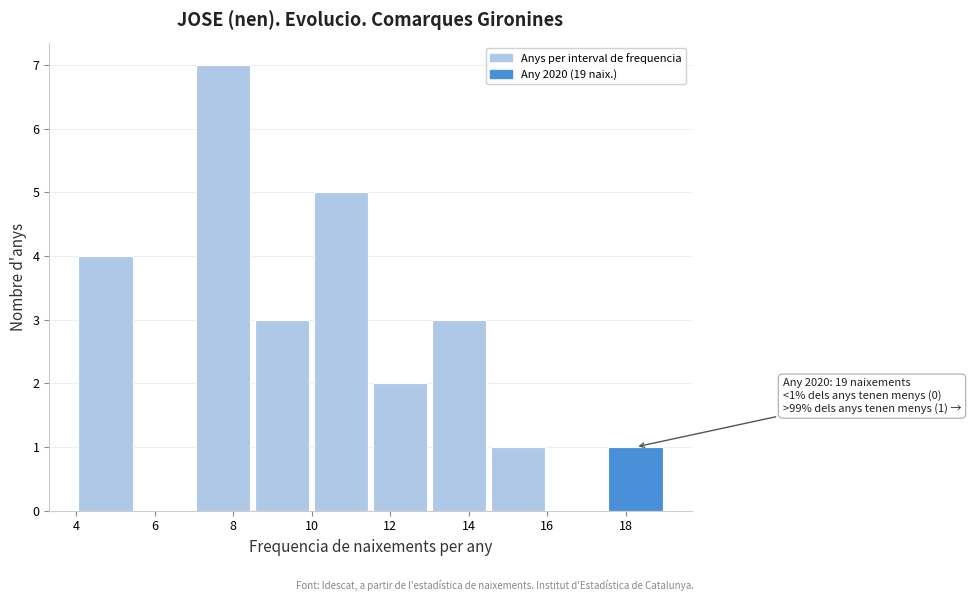

Over which range of the x-axis is the bar tallest?

7.0 to 8.5